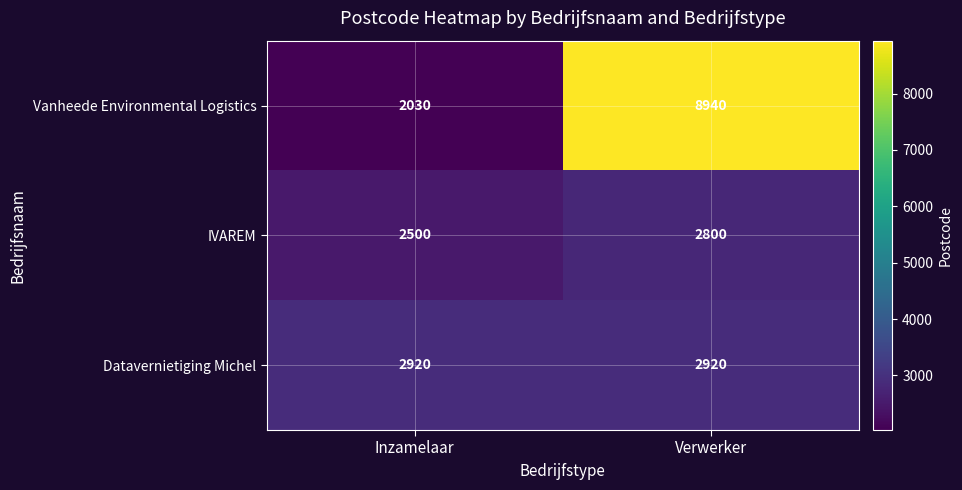

What is the average value of the IVAREM series?

2650